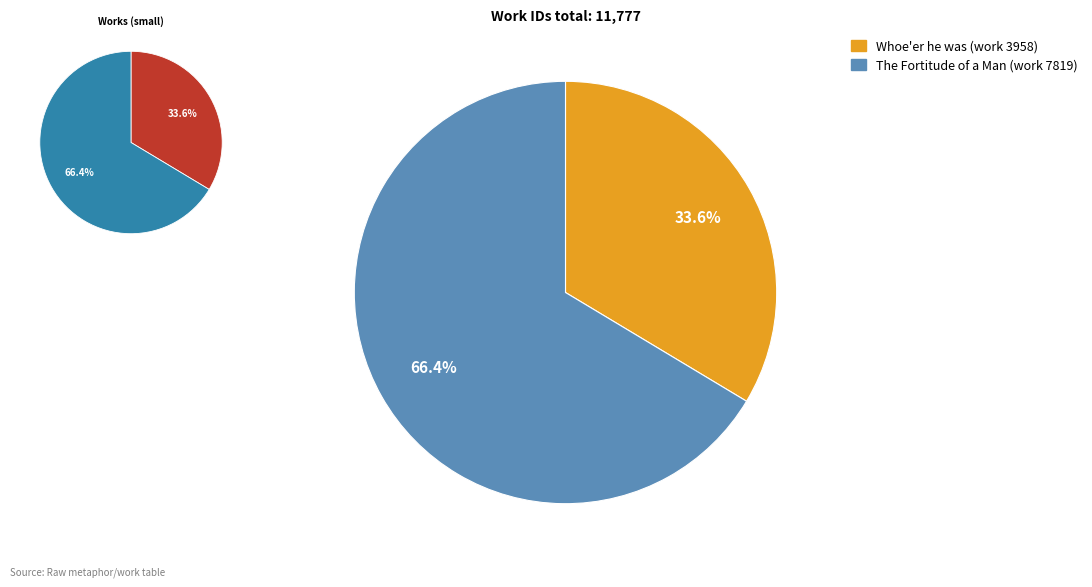

Rank the categories by value from highest to lowest.

The Fortitude of a Man (work 7819), Whoe'er he was (work 3958)